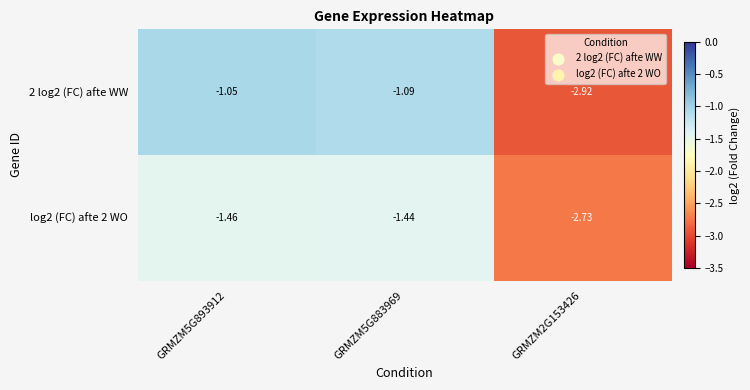

Is the value of 2 log2 (FC) afte WW at GRMZM2G153426 greater than the value of log2 (FC) afte 2 WO at GRMZM2G153426?

No